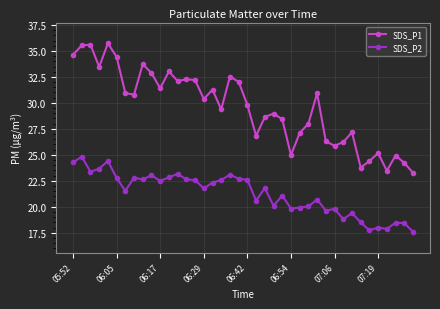

True or false: SDS_P1 and SDS_P2 intersect in this chart.

False